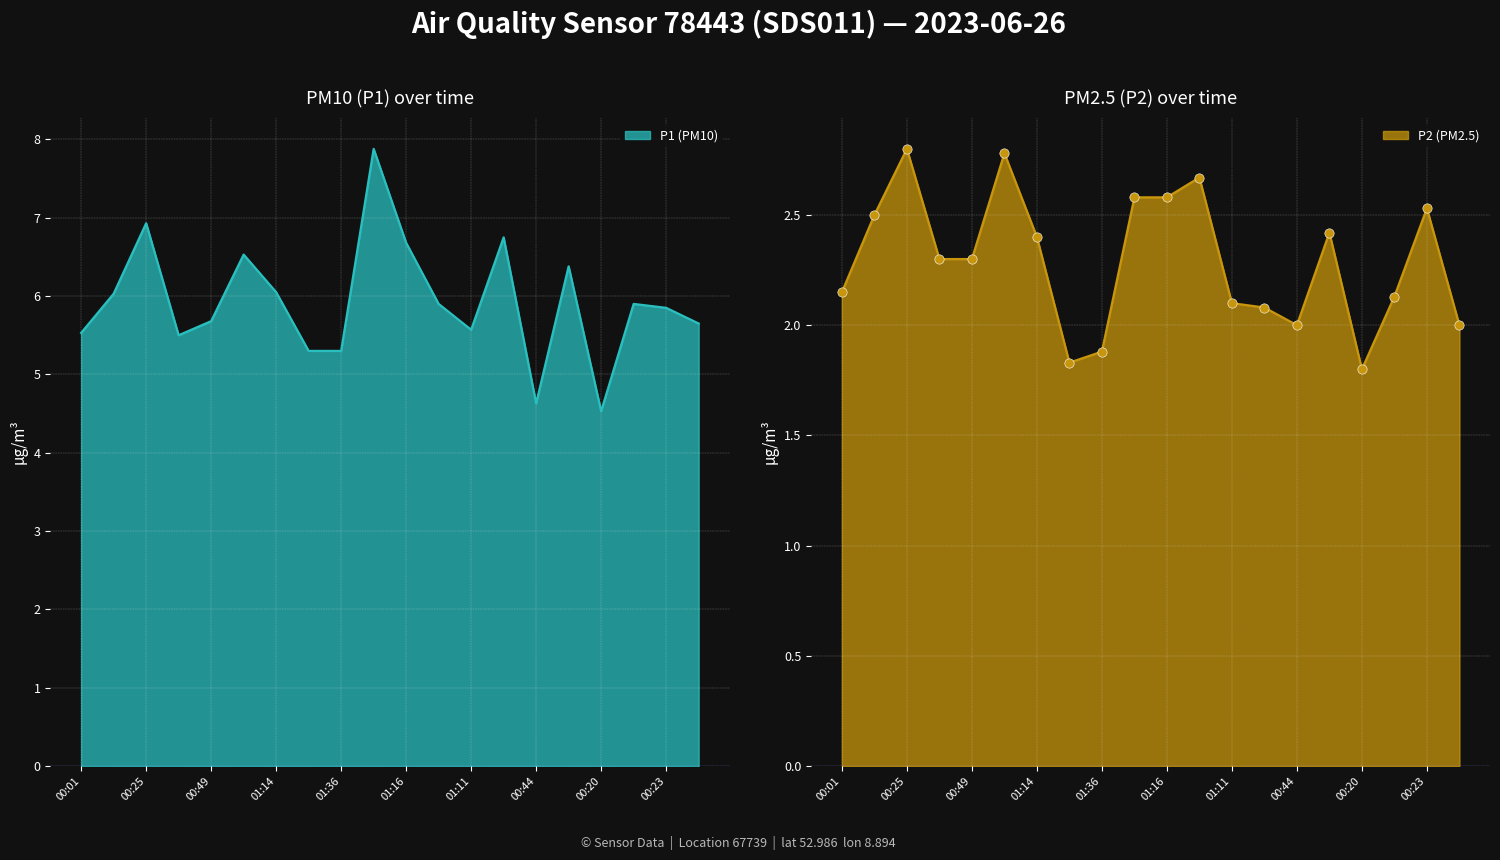

Which series has the widest spread of Y values?

P1